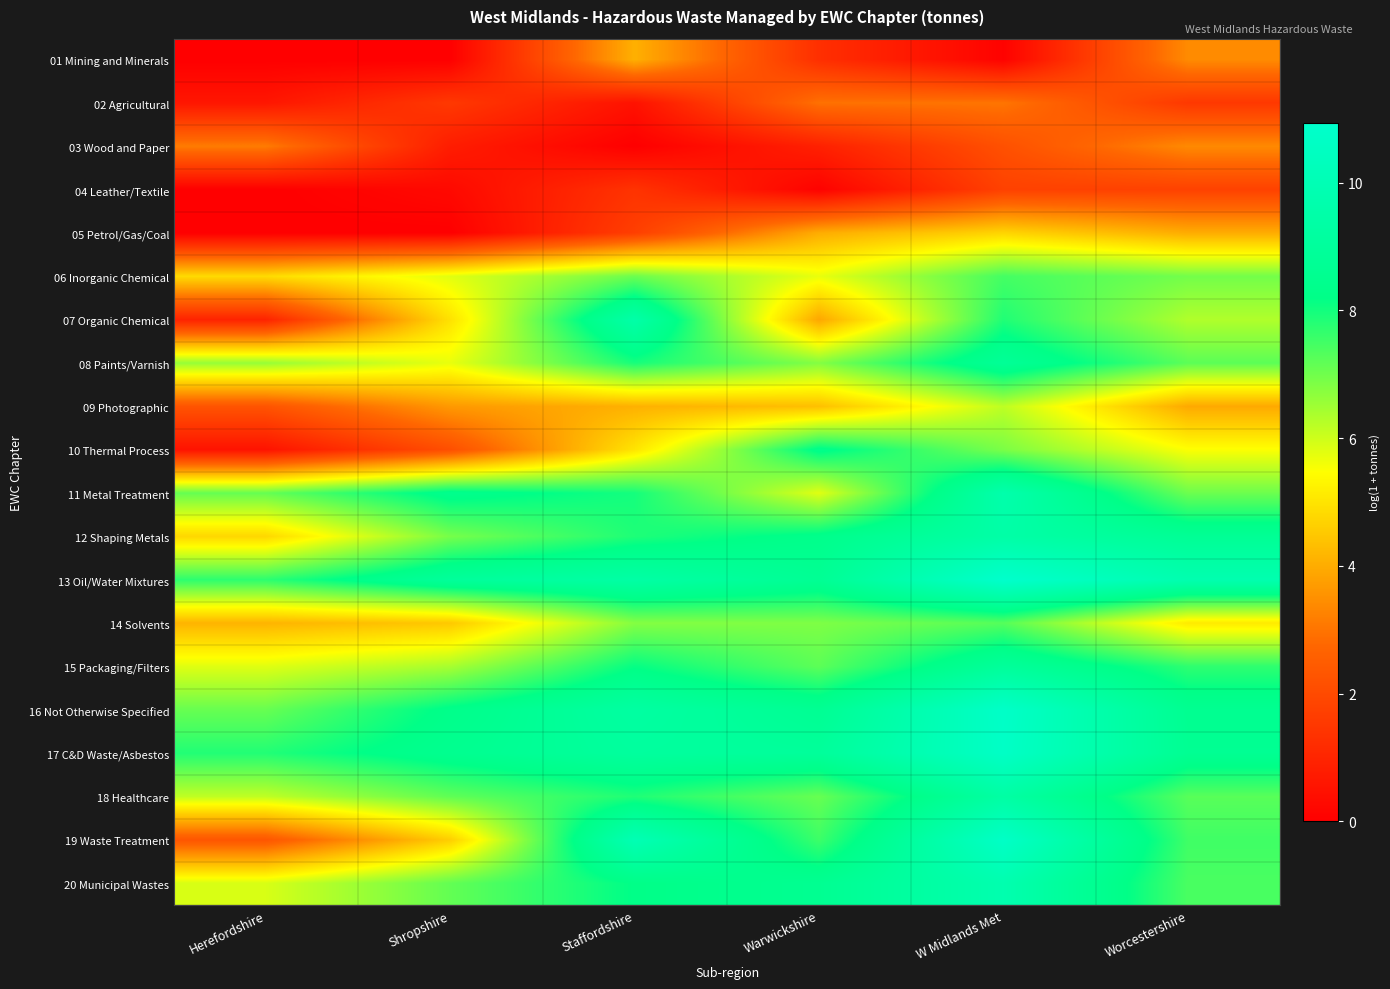

Which label corresponds to the largest value in the chart?

W Midlands Met